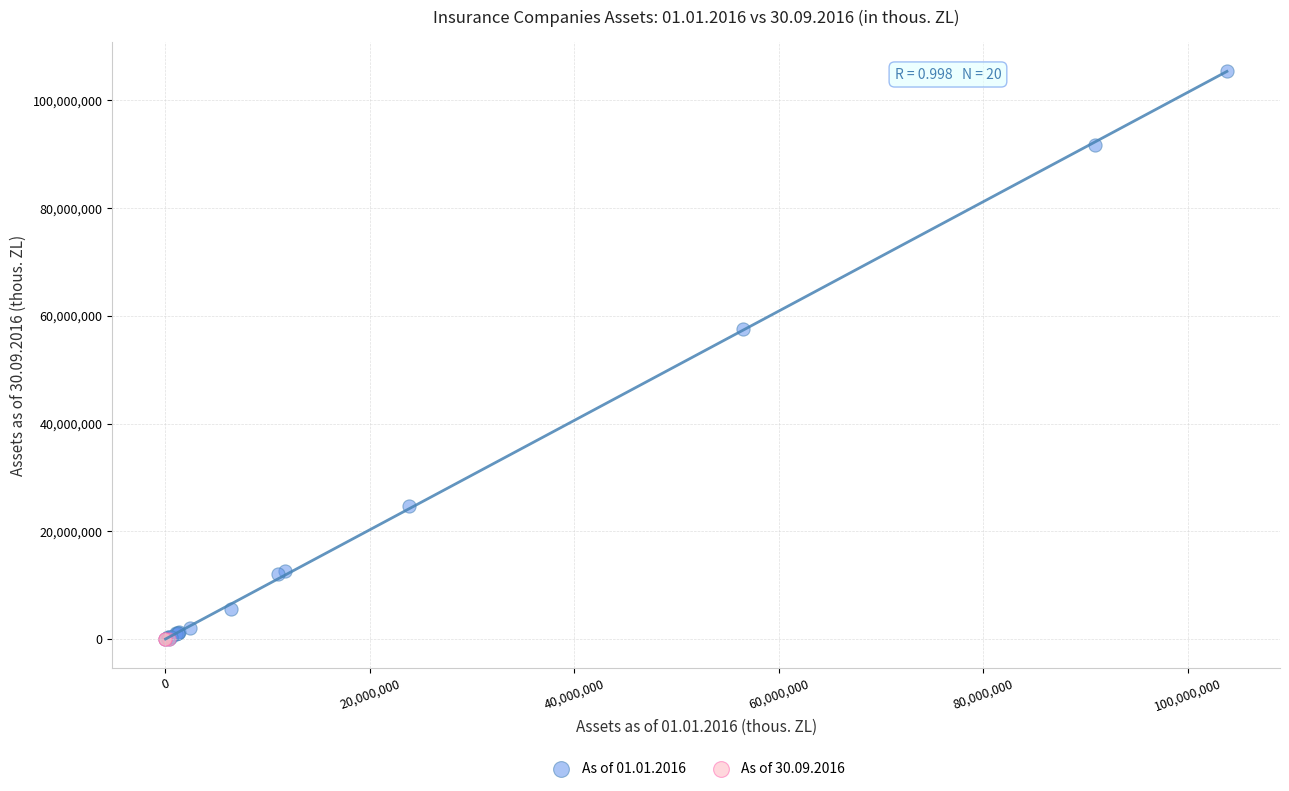

Which series reaches the maximum Y coordinate?

As of 01.01.2016